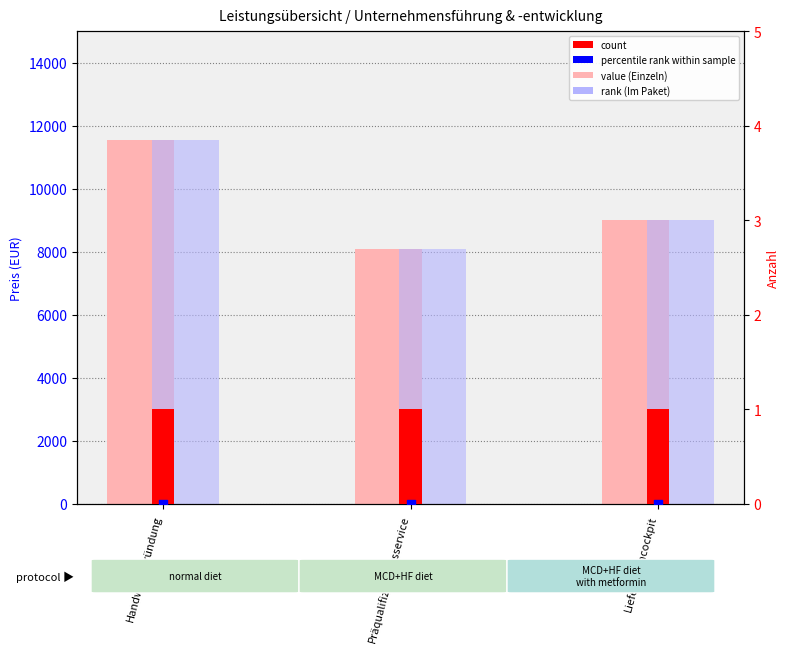

Which series has the largest Y range (max minus min)?

Einzeln (Preis für Sie)